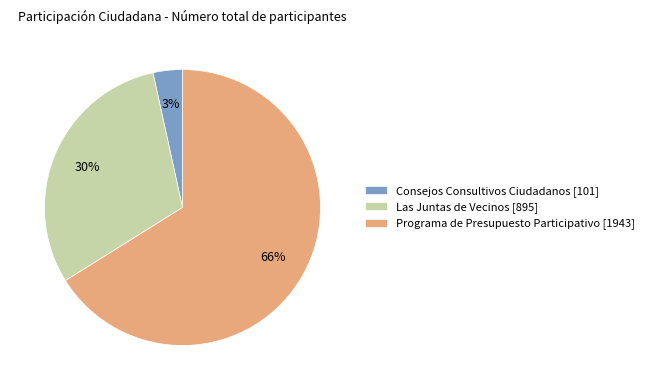

The Las Juntas de Vecinos slice represents 30% of the pie. True or false?

True